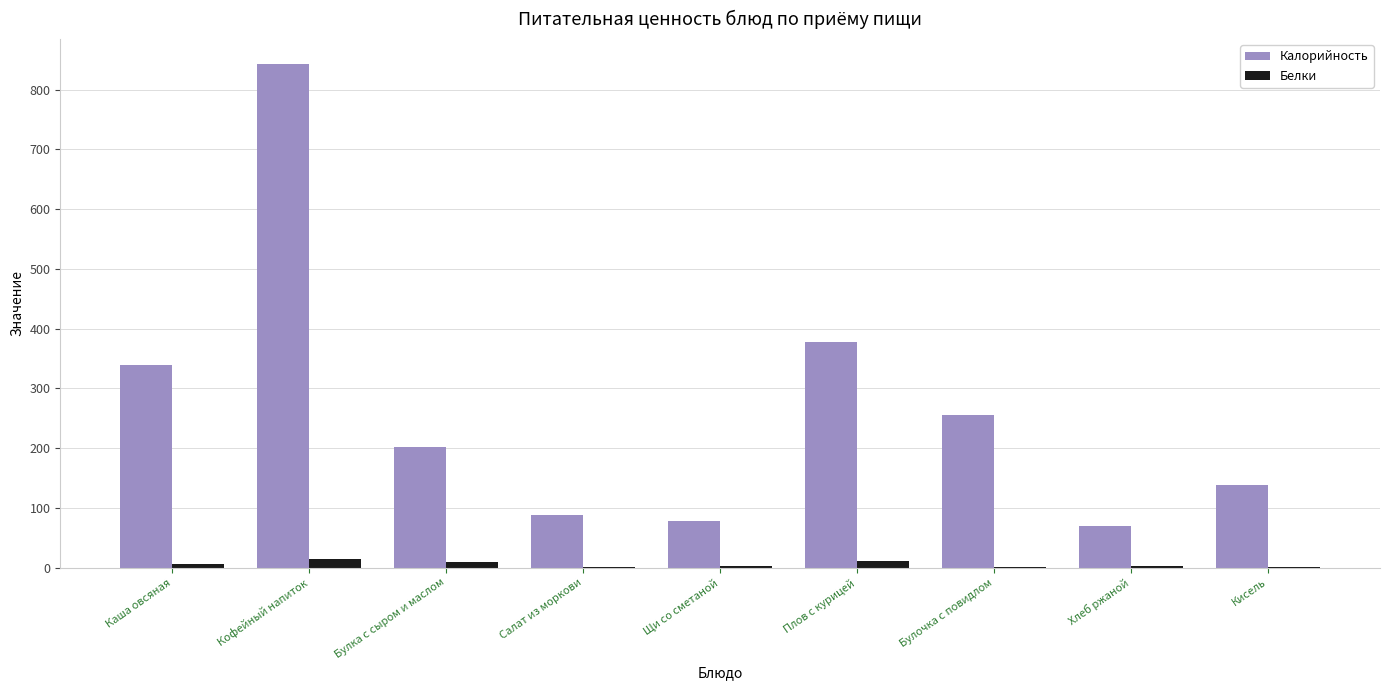

What is the sum of all Белки values?

46.0